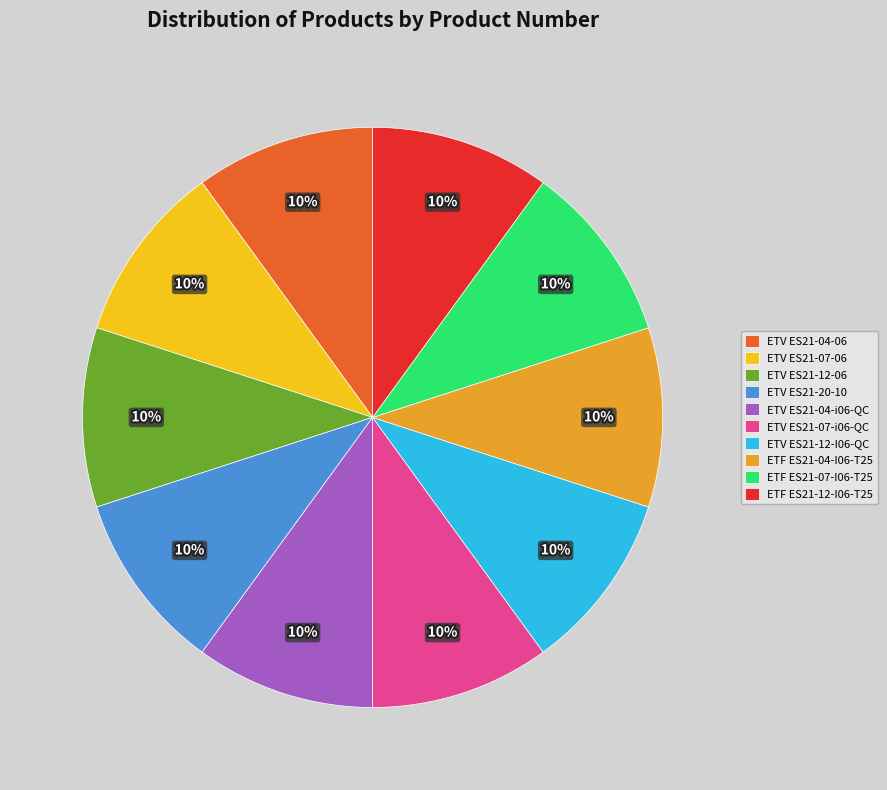

What is the ratio of the value at ETV ES21-04-i06-QC to the value at ETF ES21-07-I06-T25?

1.0